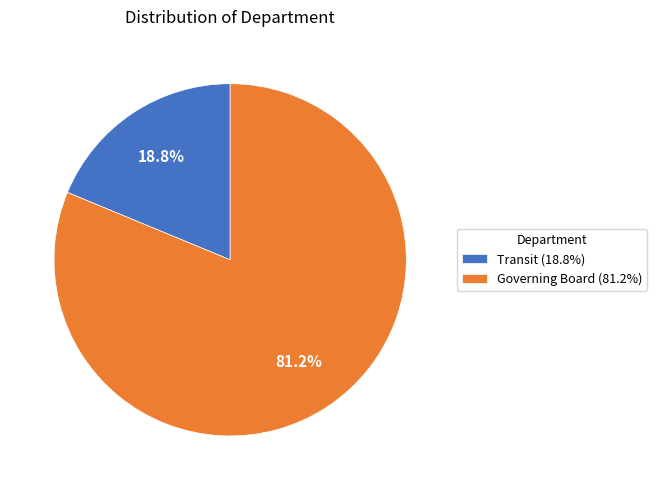

To the nearest percent, what portion does Transit represent?

19%